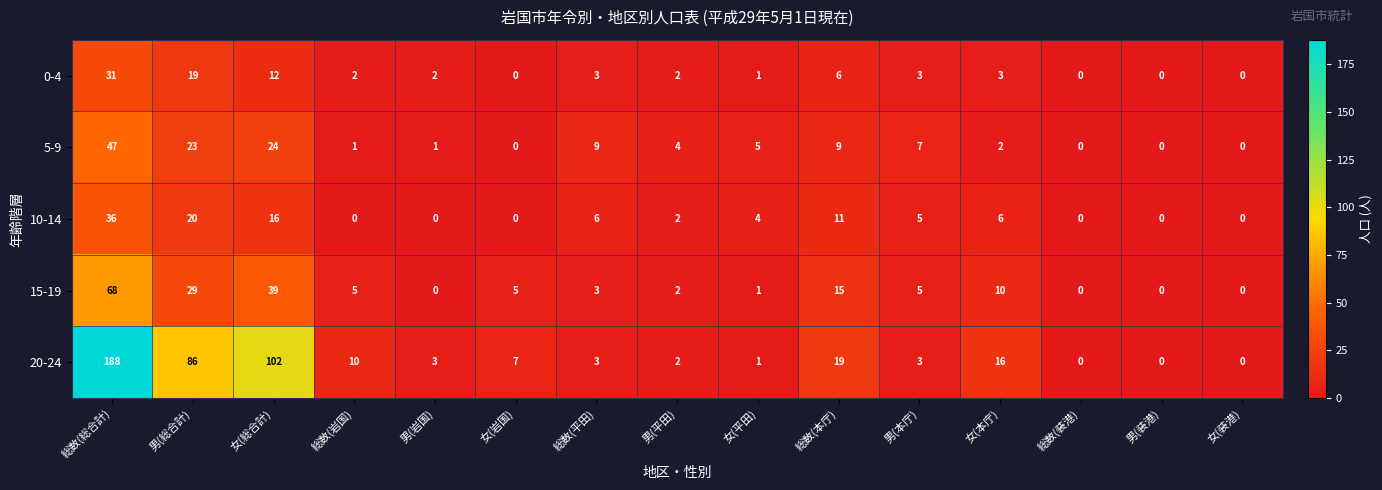

How many values in 0-4 are above zero?

11